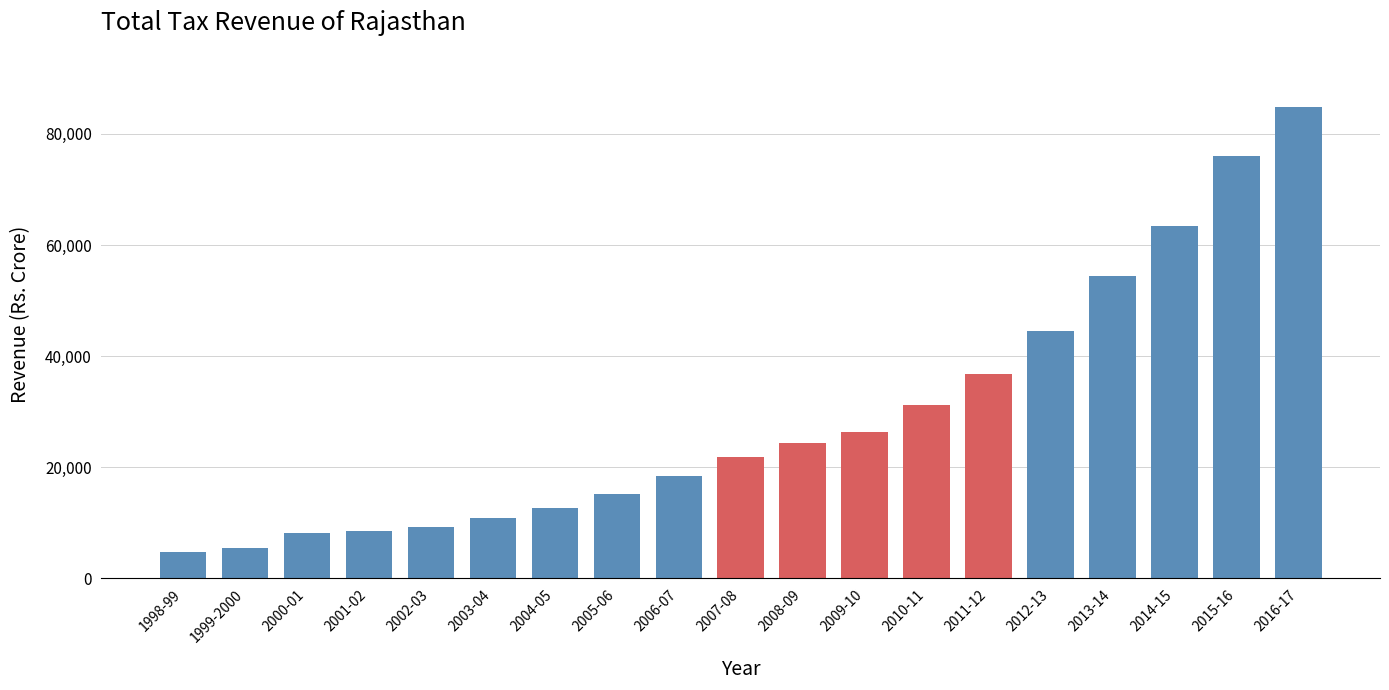

Reading left to right, what are all the values shown in this chart?

4744.1	5449.7	8136.6	8553.5	9316.4	10848.4	12720.4	15180.3	18368.6	21802.3	24439.7	26360.0	31273.1	36793.1	44539.2	54414.0	63410.5	76020.9	84777.9